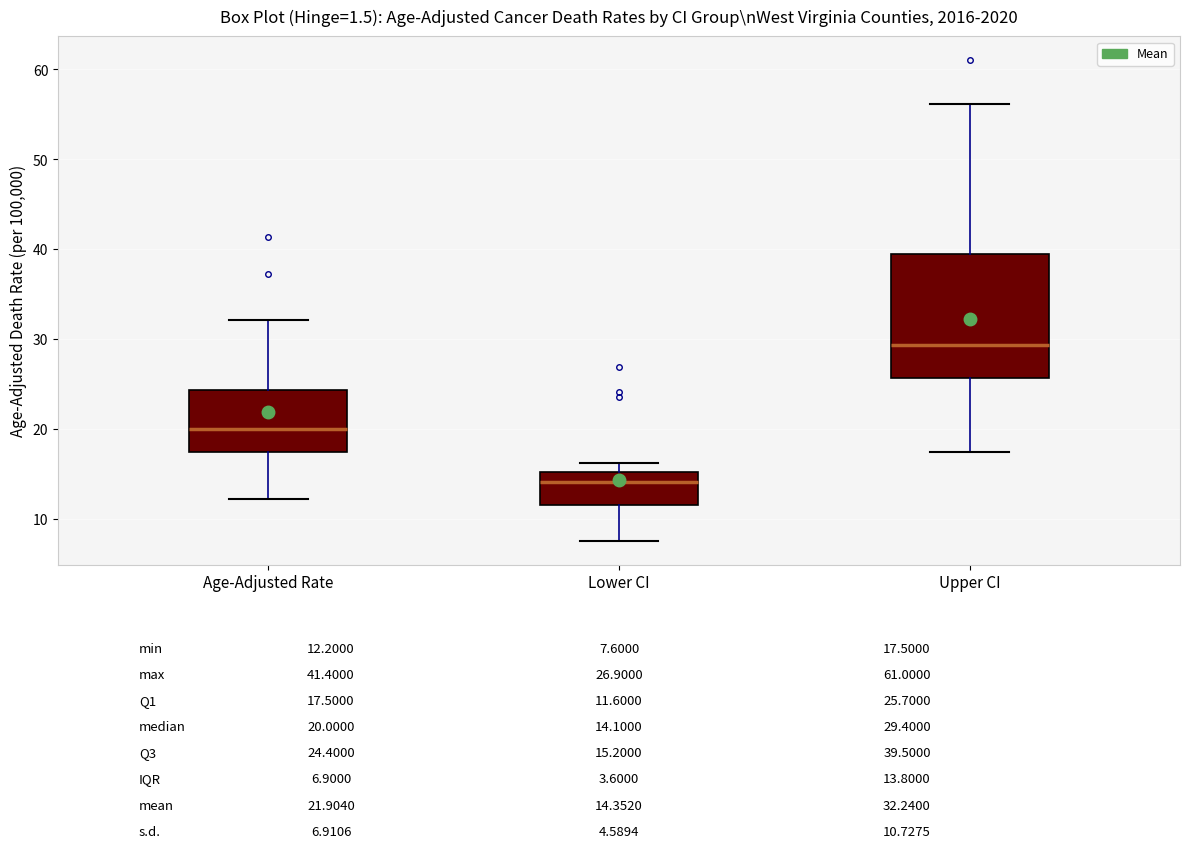

Comparing the boxes themselves (not the whiskers), which one is the tallest?

Upper CI